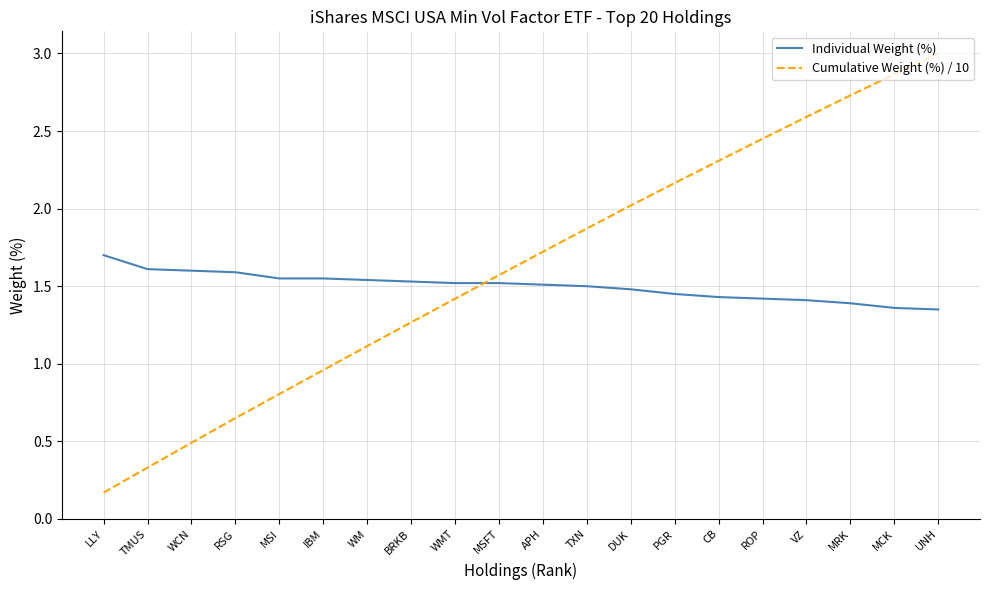

What is the sum of all Individual Weight (%) values?

30.0